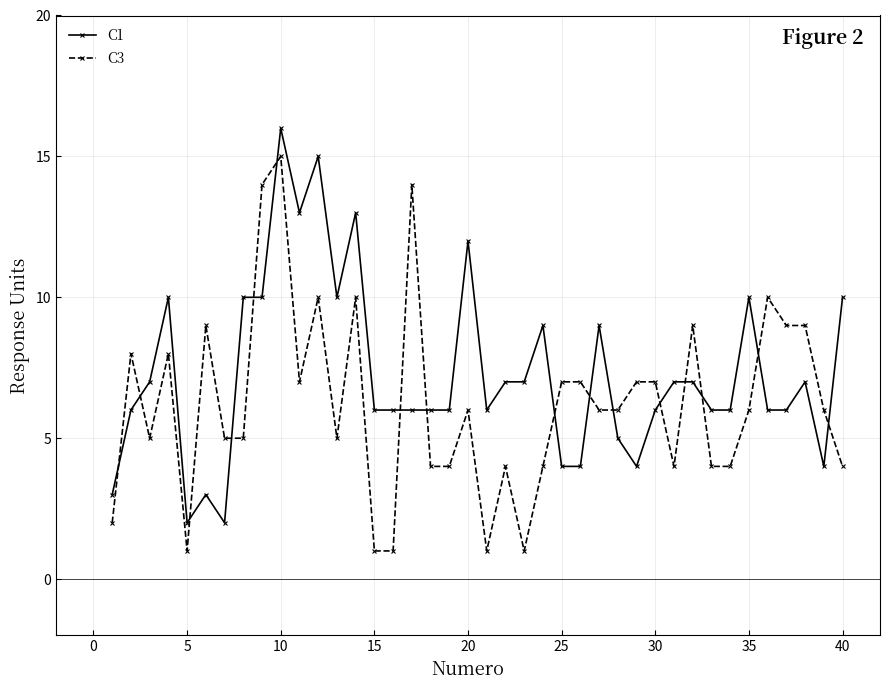

What is the sum of all C1 values?

292